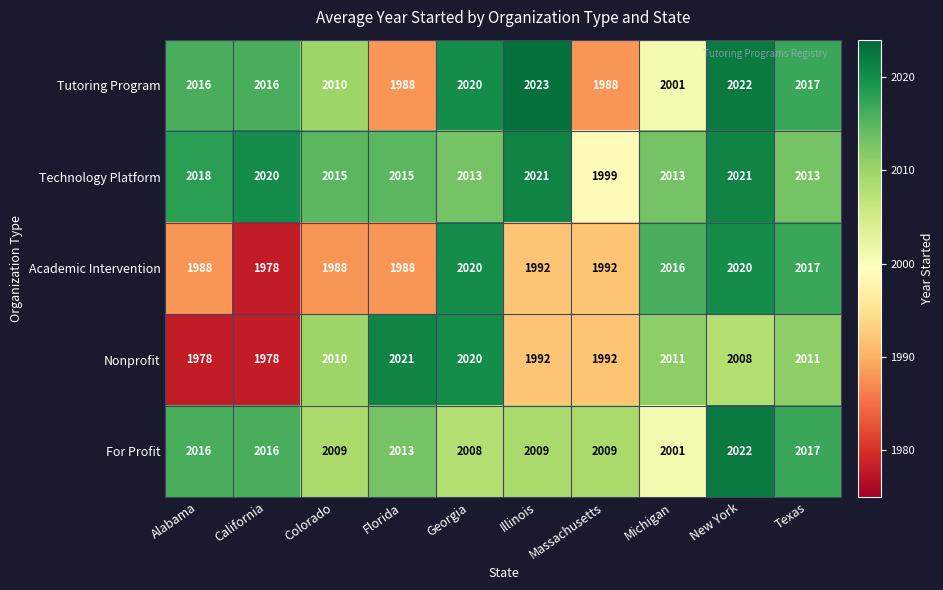

What is the sum of all Nonprofit values?

20021